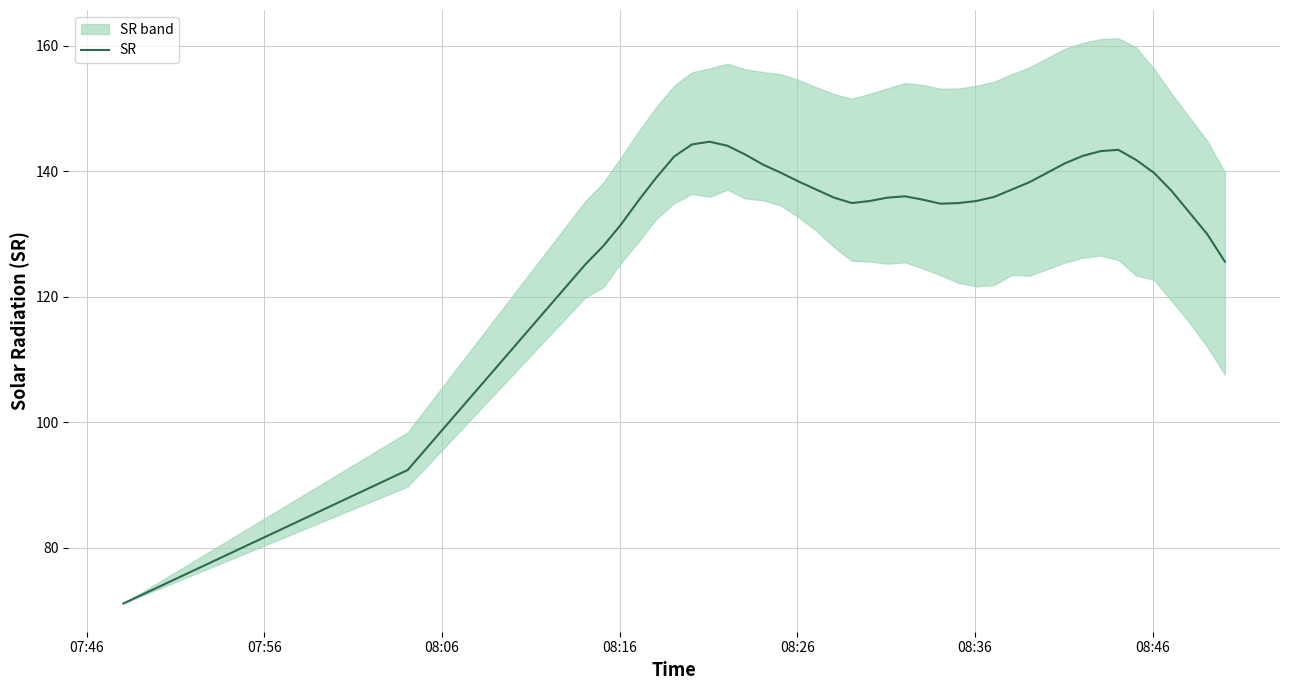

What is the lowest value of the SR series?

71.1